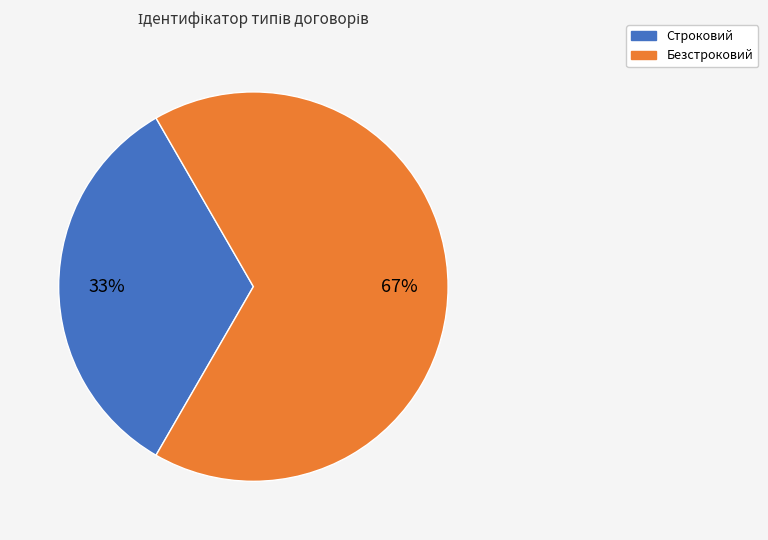

Rank the categories by value from lowest to highest.

Строковий, Безстроковий